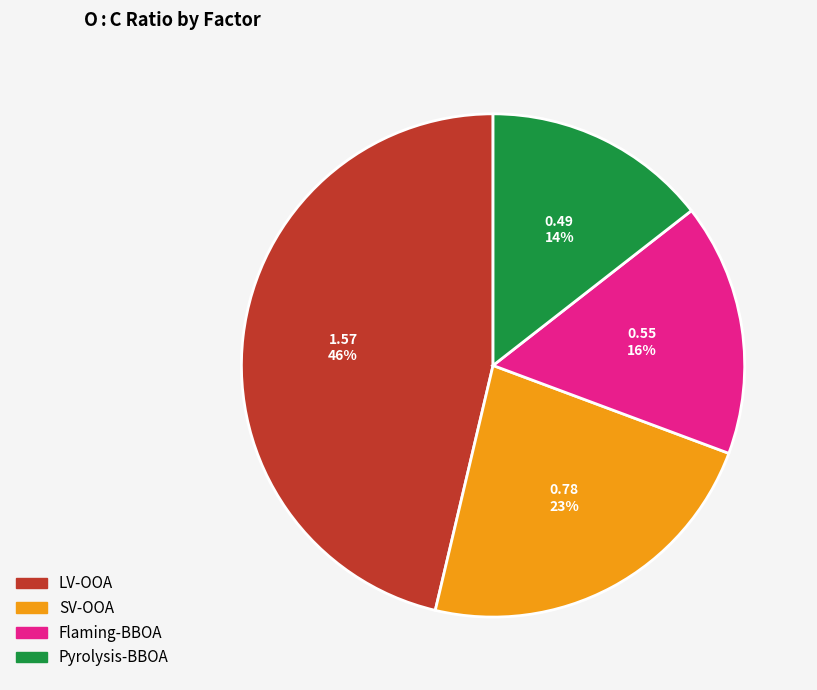

Between Flaming-BBOA and LV-OOA, which is larger?

LV-OOA